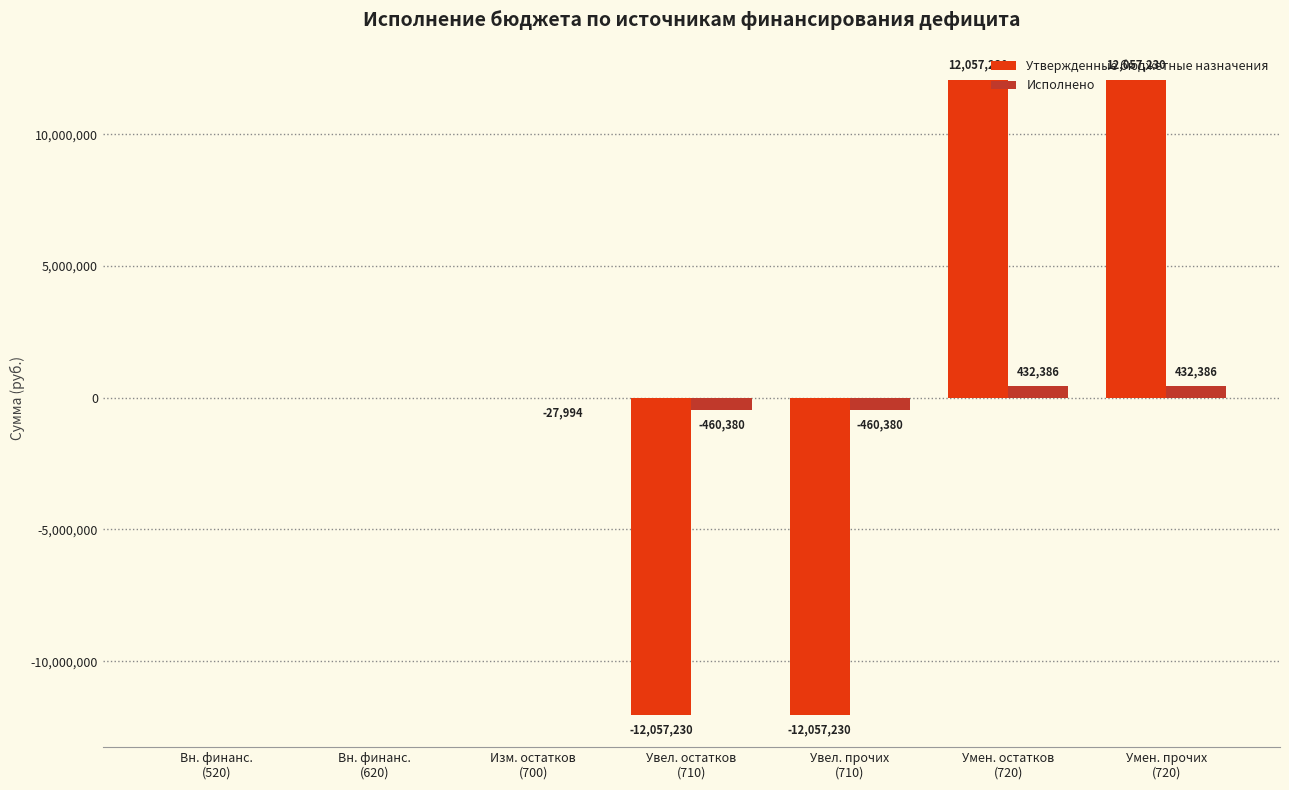

What is the maximum value for Утвержденные бюджетные назначения?

12057230.0